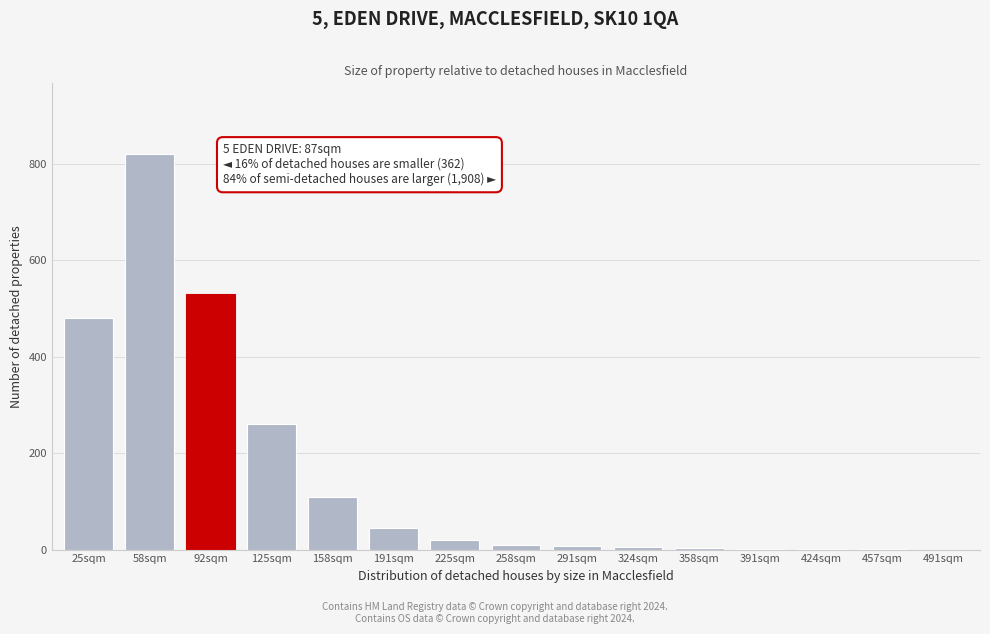

The value at 491sqm is 427. True or false?

False